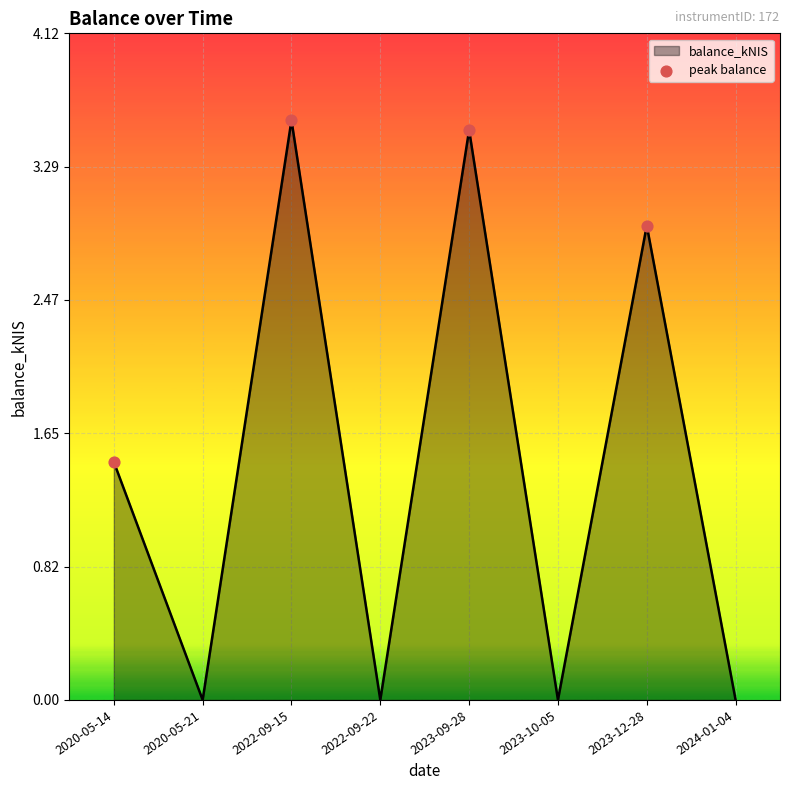

Approximately how many times larger is the value at 2023-09-28 compared to 2022-09-15?

1.0